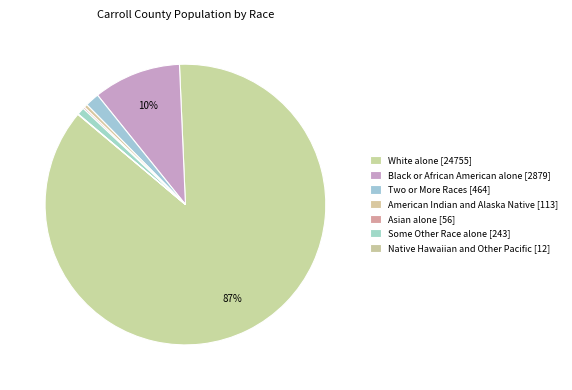

To the nearest percent, what portion does Some Other Race alone [243] represent?

1%